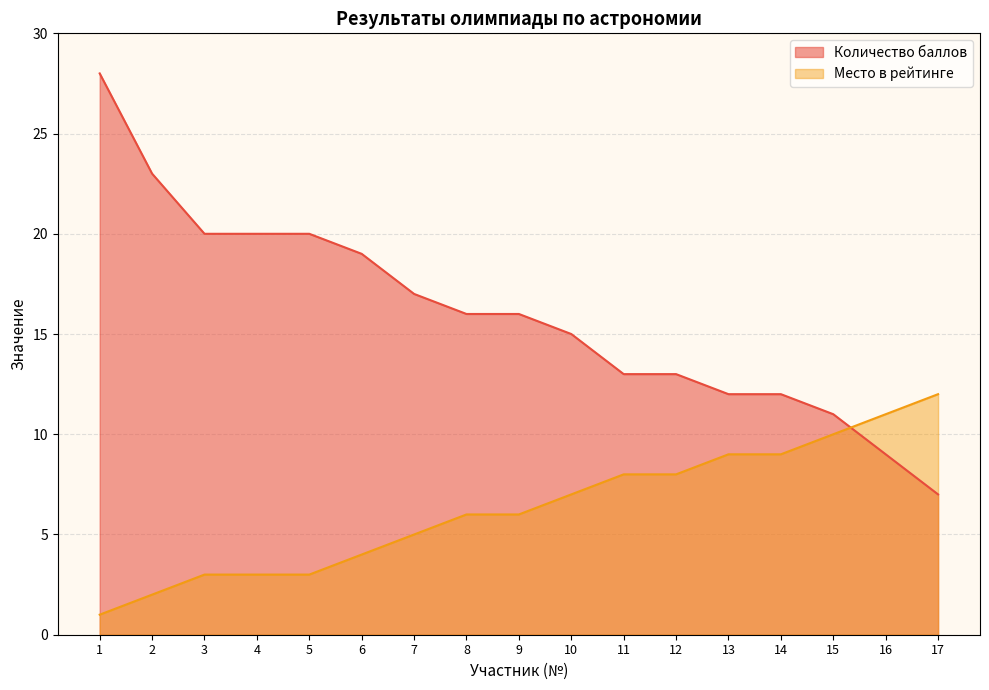

What is the average value of the Место в рейтинге series?

6